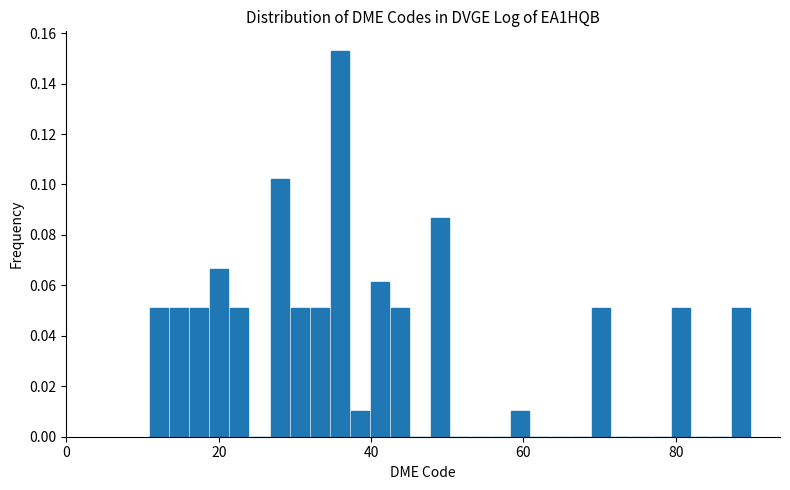

Read against the x-axis, roughly where is the centre of the tallest bar?

36